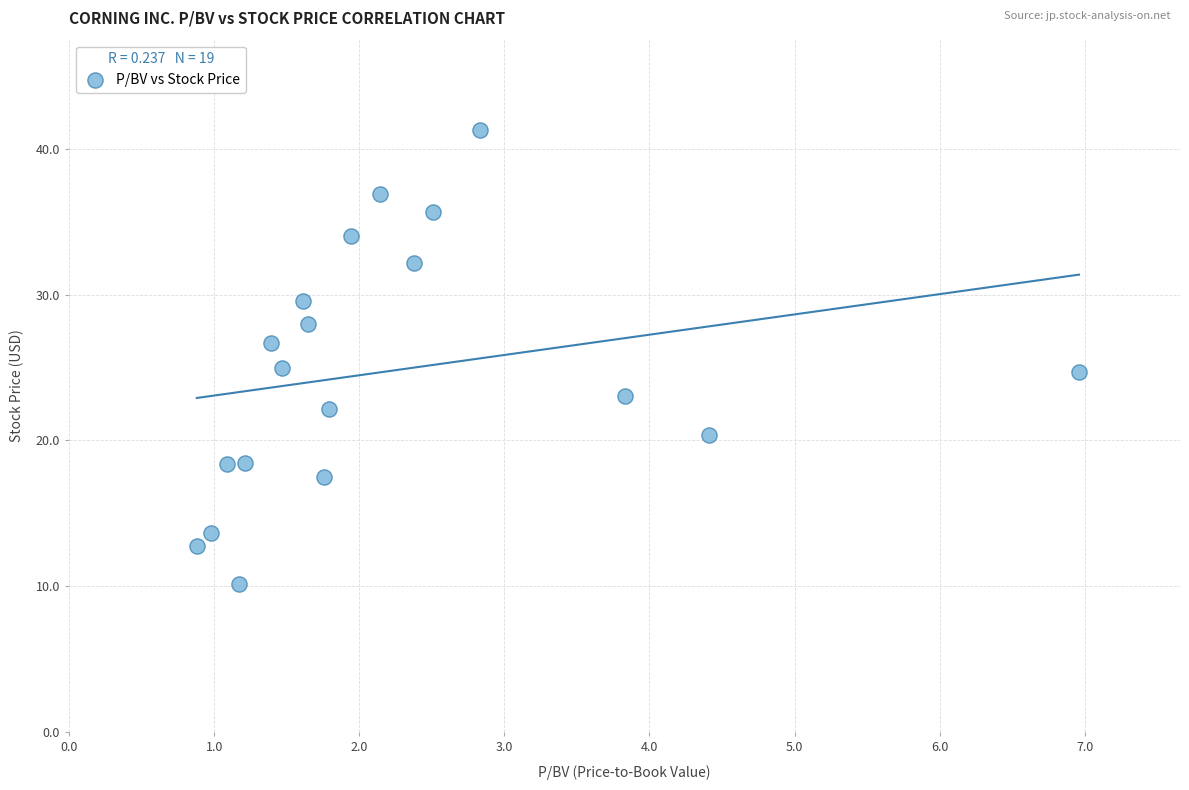

What is the range of X values (max minus min)?

6.1